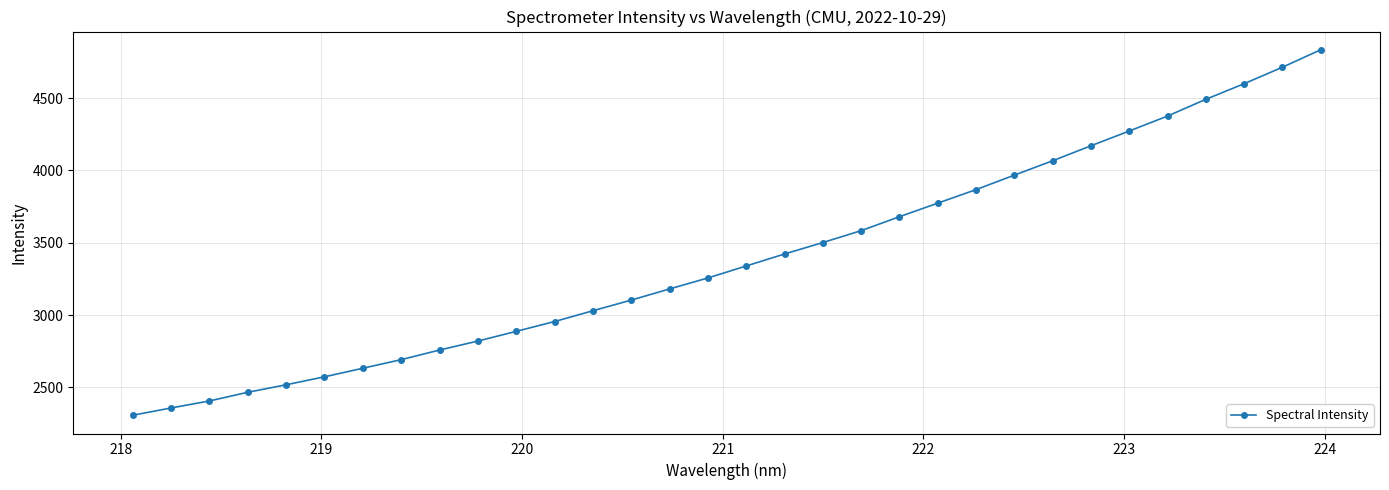

What is the minimum value shown in the chart?

2307.2